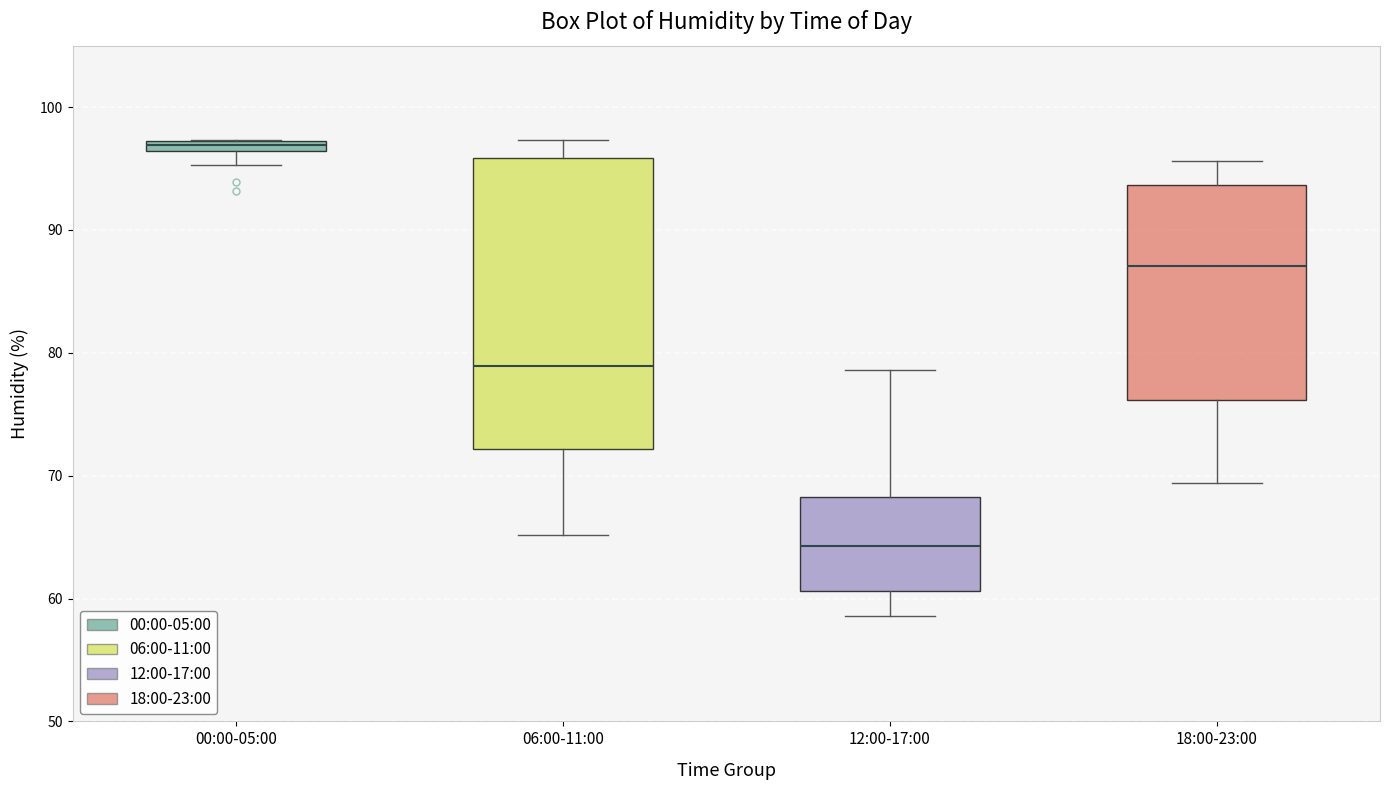

Which box has the highest median line?

00:00-05:00